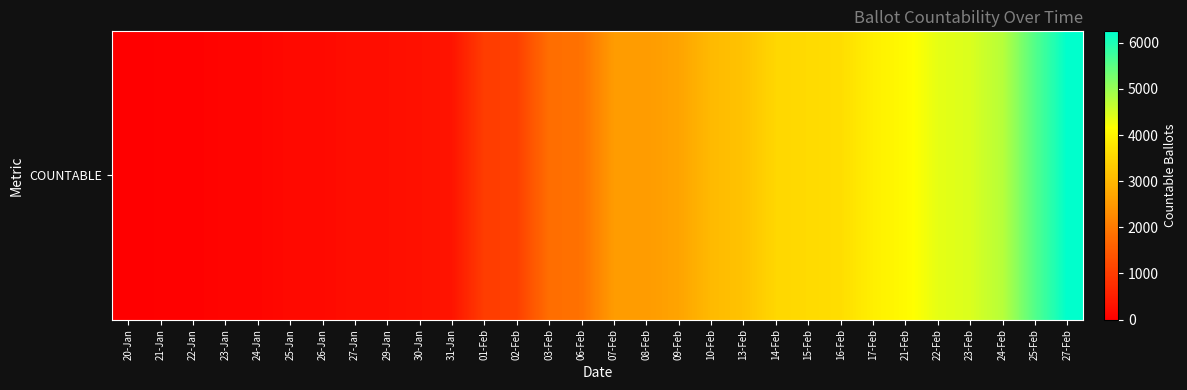

Which label corresponds to the smallest value in the chart?

20-Jan